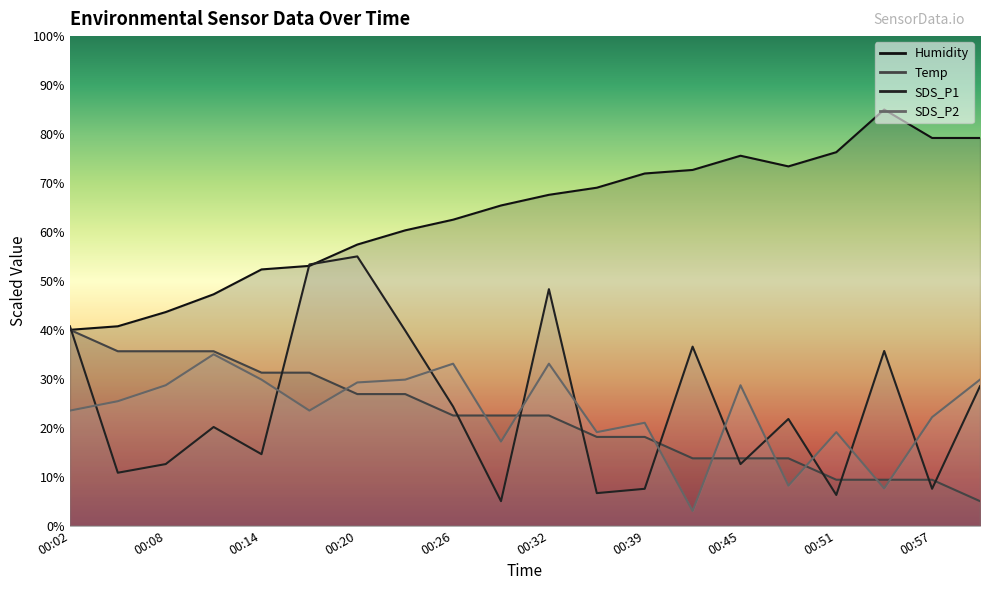

Reading right to left, transcribe all the data shown in this chart.

Temp: 5.0	9.4	9.4	9.4	13.7	13.7	13.7	18.1	18.1	22.5	22.5	22.5	26.9	26.9	31.2	31.2	35.6	35.6	35.6	40.0
Humidity: 79.2	79.2	85.0	76.3	73.4	75.6	72.7	71.9	69.0	67.6	65.4	62.5	60.3	57.4	53.1	52.3	47.3	43.6	40.7	40.0
SDS_P1: 28.5	7.5	35.7	6.3	21.8	12.6	36.6	7.5	6.6	48.3	5.0	24.3	39.8	55.0	53.4	14.6	20.2	12.6	10.8	40.7
SDS_P2: 29.8	22.2	7.6	19.1	8.2	28.7	3.0	21.0	19.1	33.1	17.2	33.1	29.8	29.3	23.5	29.8	35.0	28.7	25.4	23.5